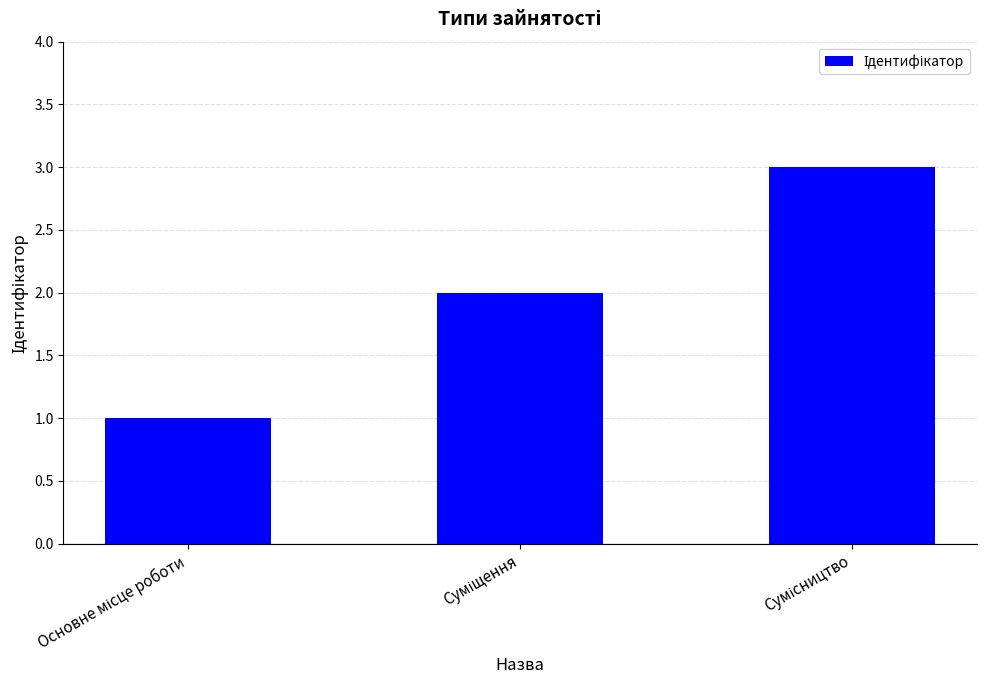

What is the sum of all values?

6